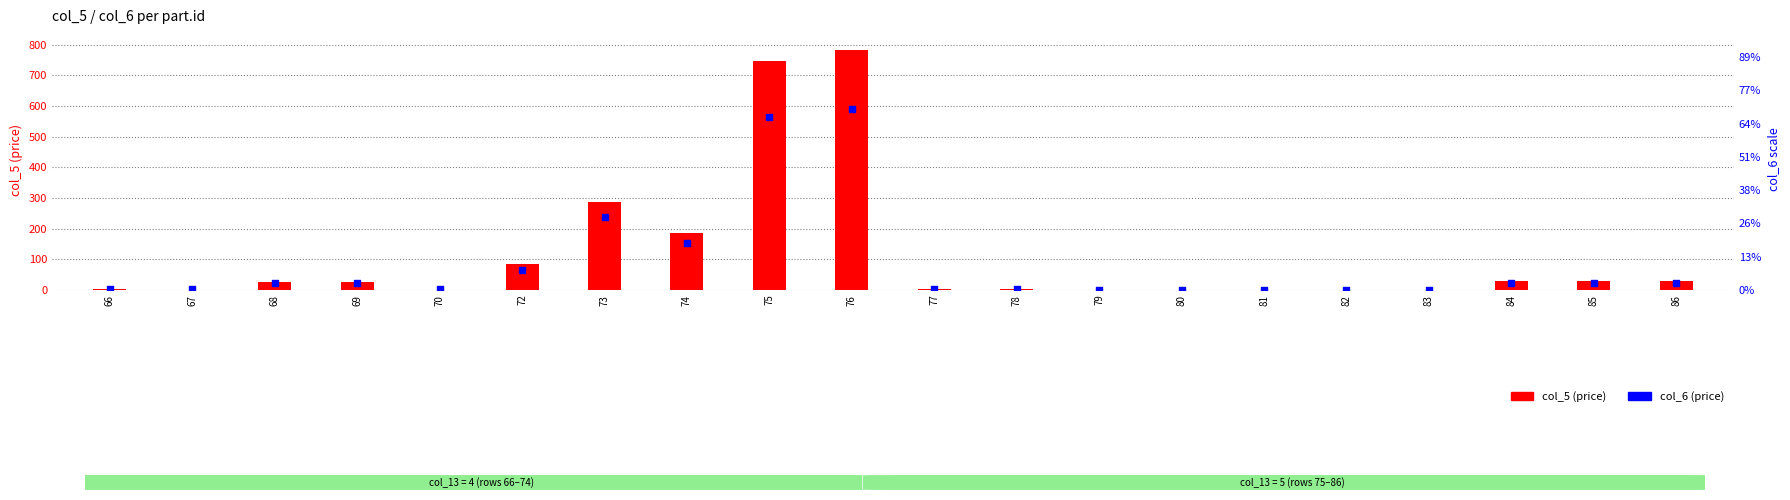

Which series contains the highest Y value?

col_5 (price)